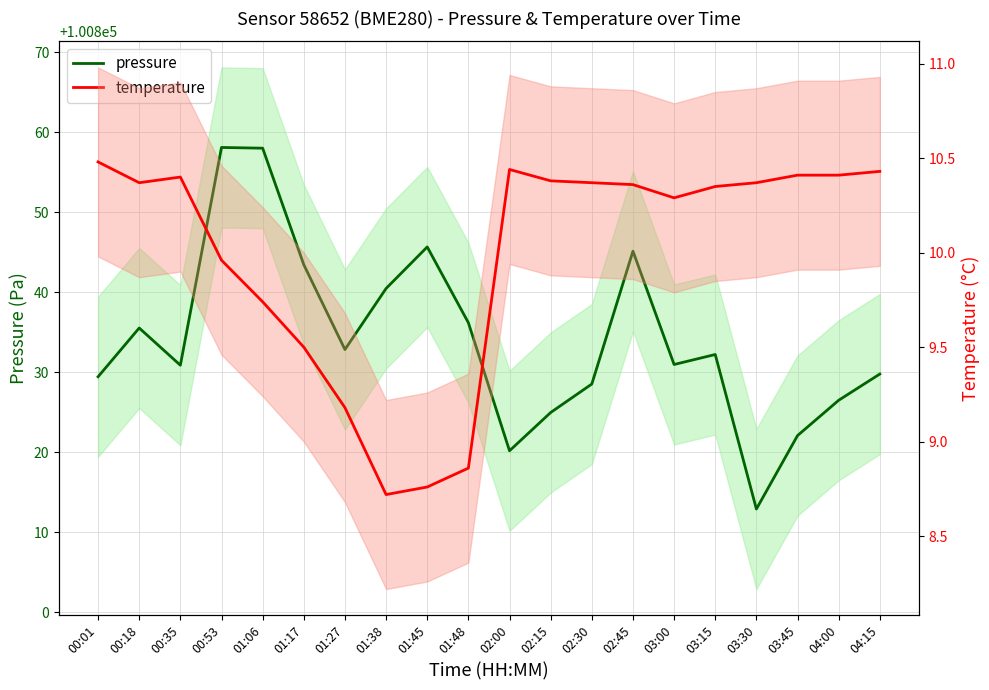

What is the total value across all series at 03:30?

100823.3